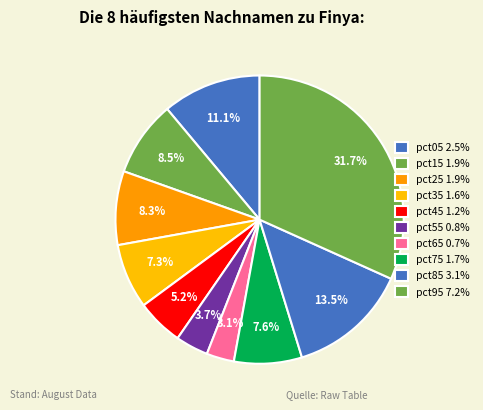

Does any single category account for the majority?

No